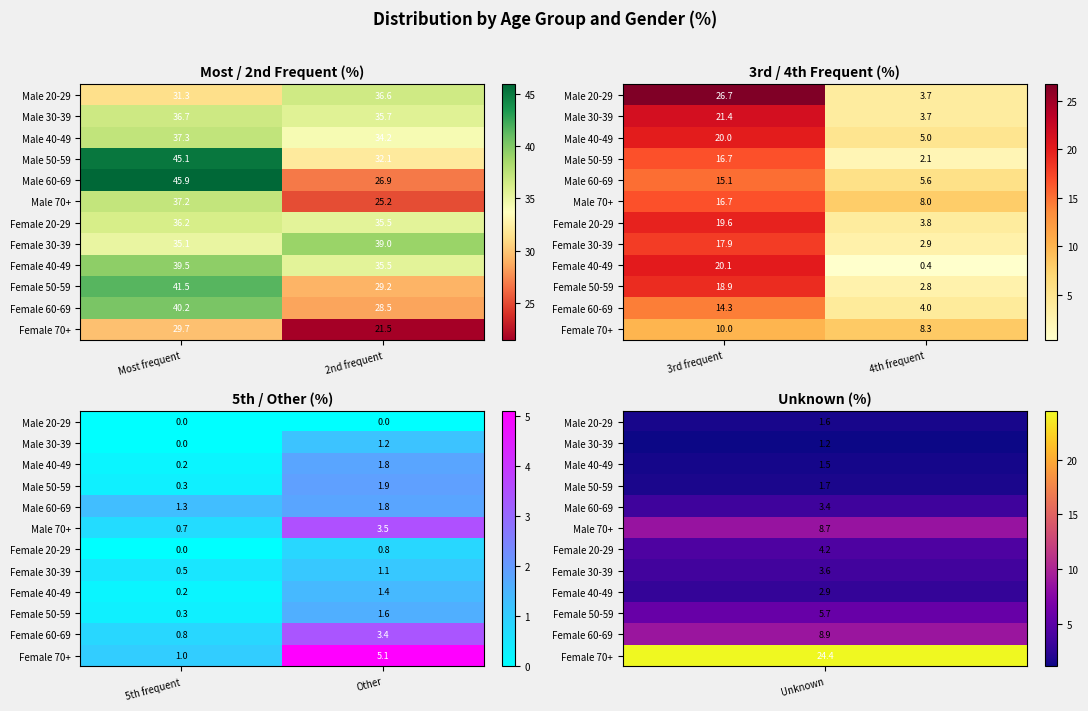

The value of Female 40-49 at Other is 0.6. True or false?

False